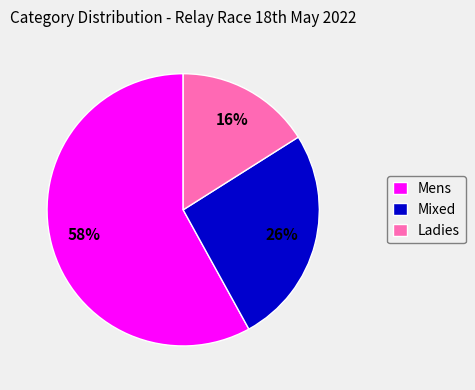

To the nearest percent, what is the combined percentage of Mens and Ladies?

74%